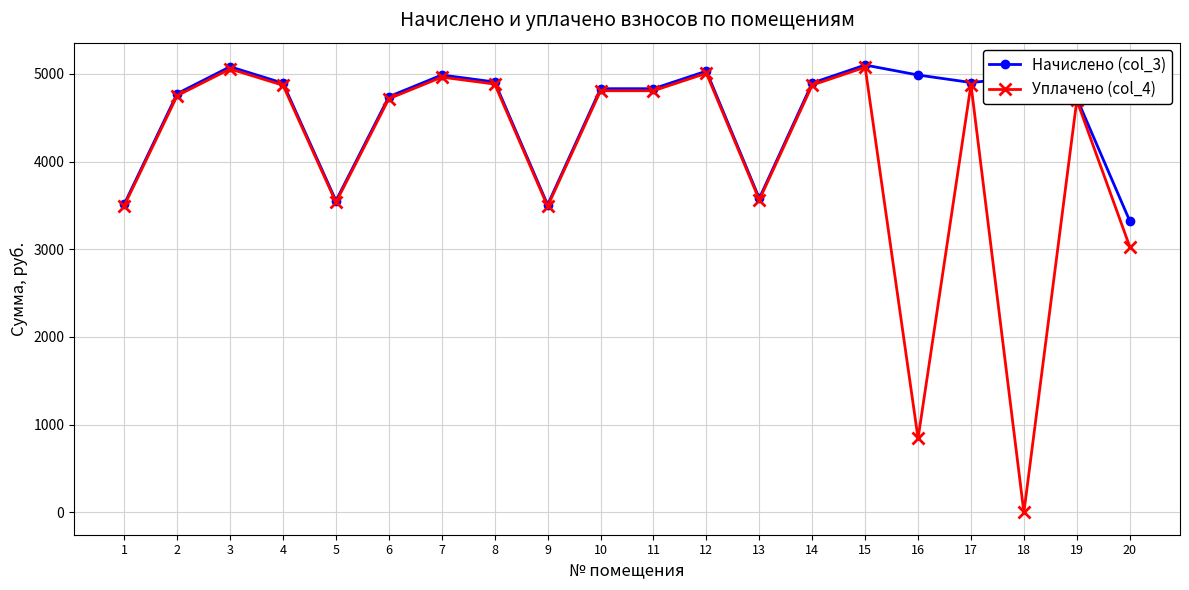

Which series has the widest spread of values?

Уплачено (col_4)